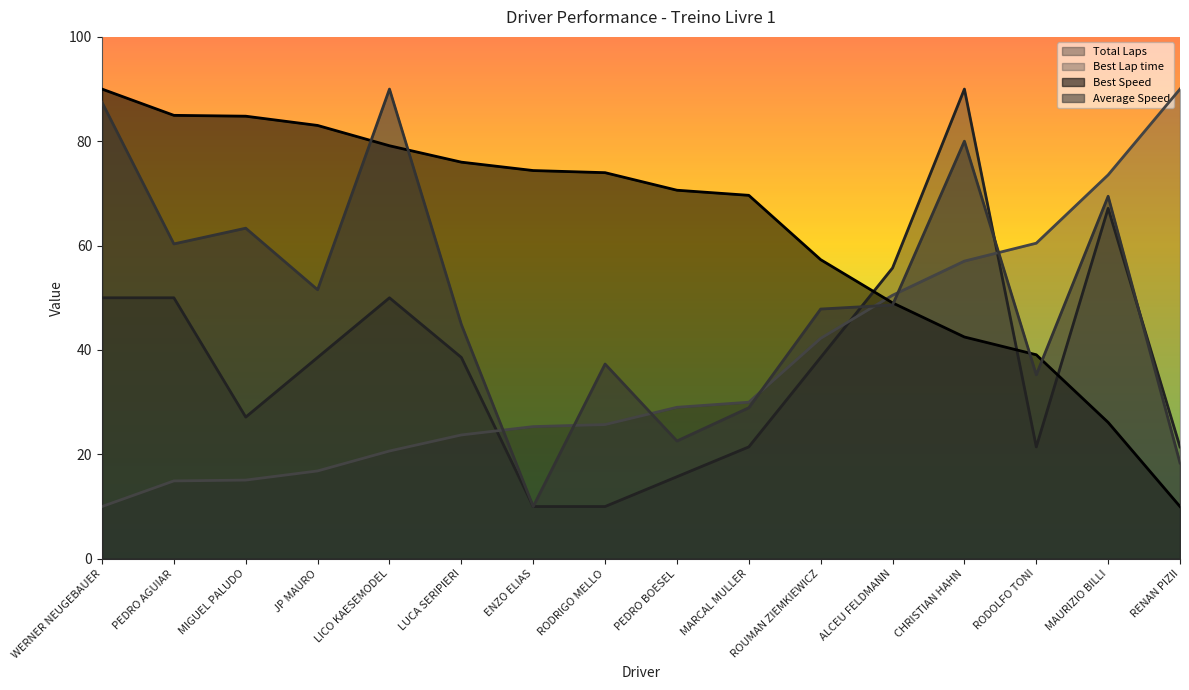

What is the difference between the highest and lowest values at JP MAURO?

66.2